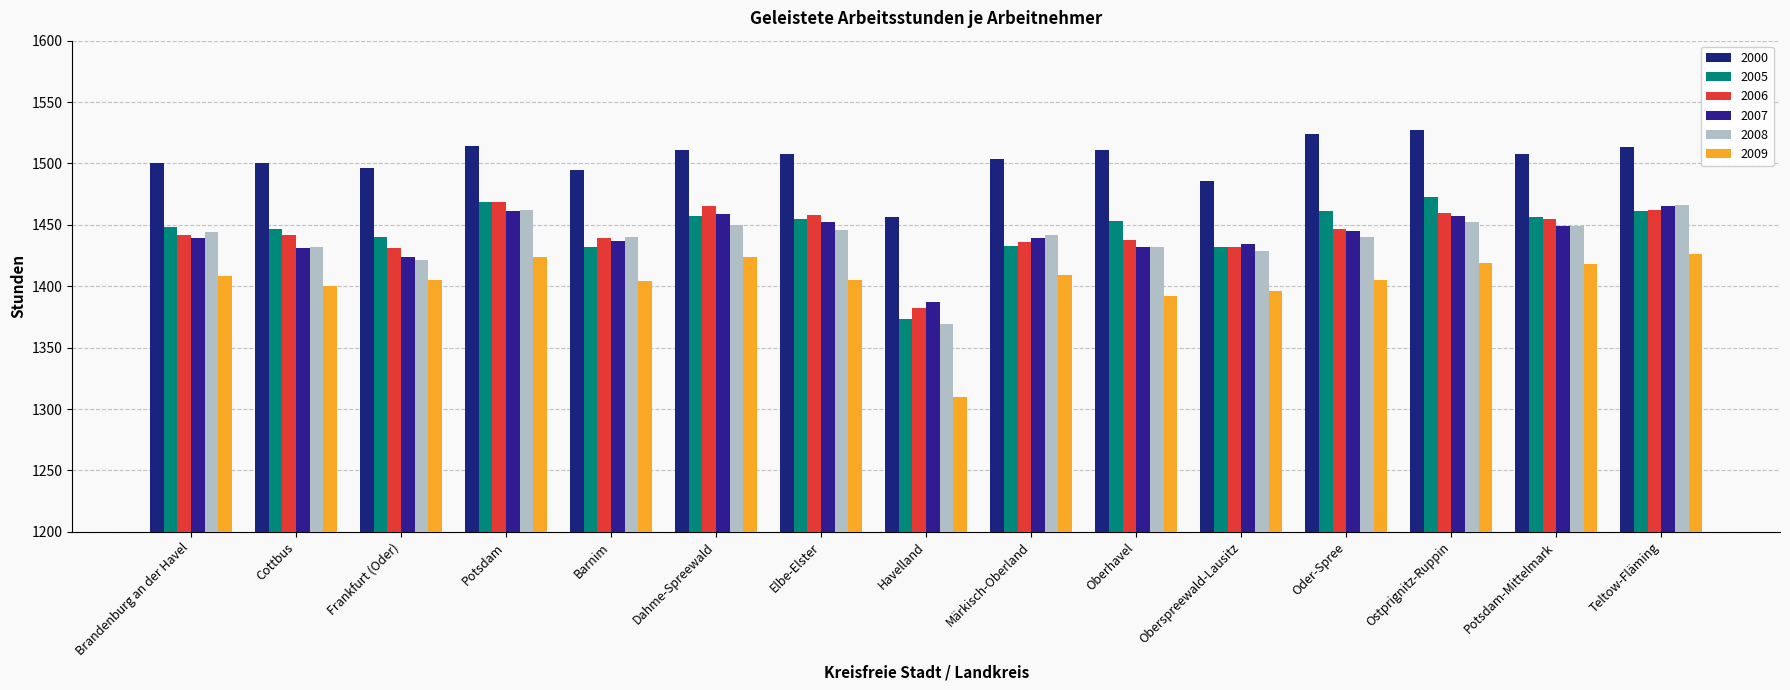

Between Potsdam and Frankfurt (Oder), which is larger?

Potsdam